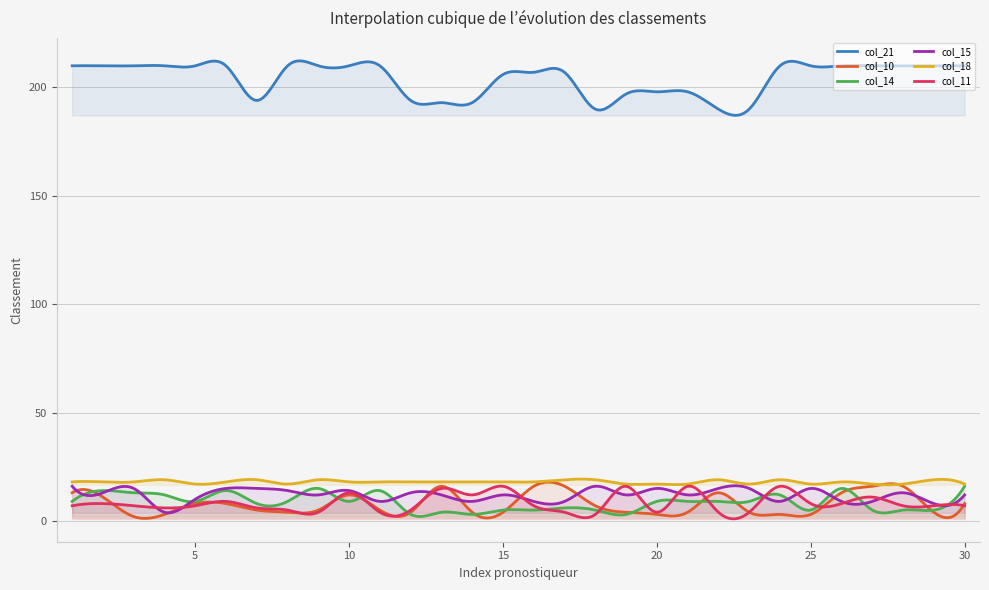

True or false: col_10 and col_21 intersect in this chart.

False